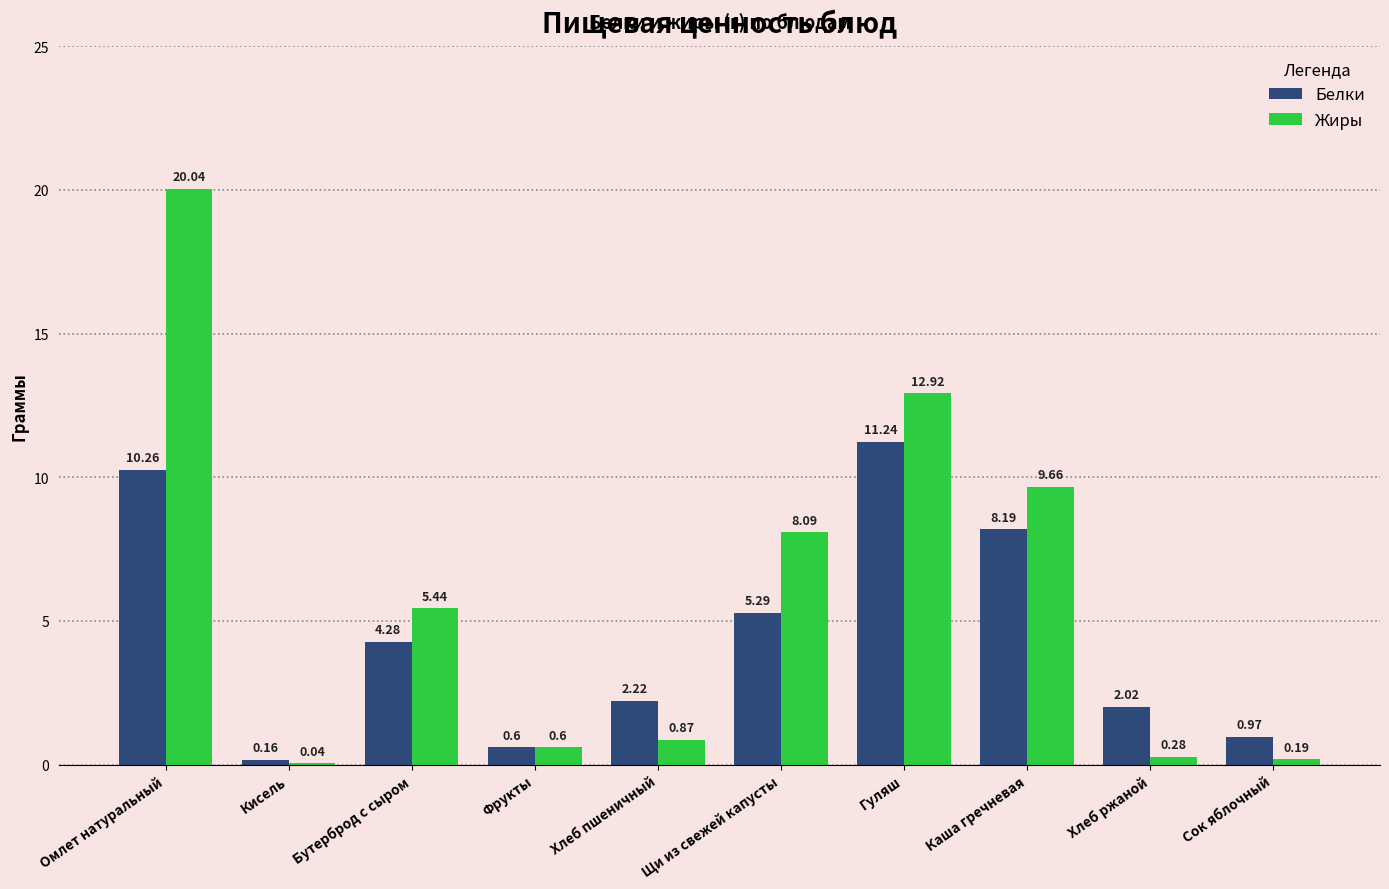

What is the difference between the Жиры values at Фрукты and Бутерброд с сыром?

4.8